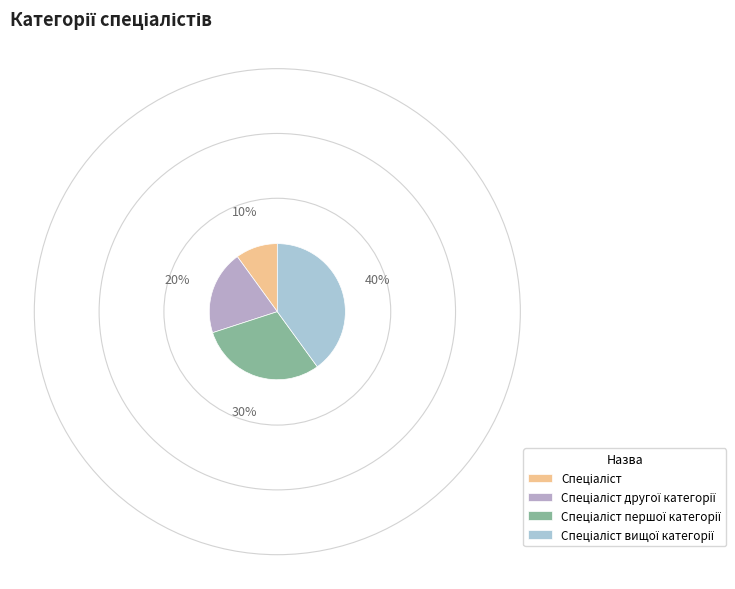

How many segments does this pie chart have?

4